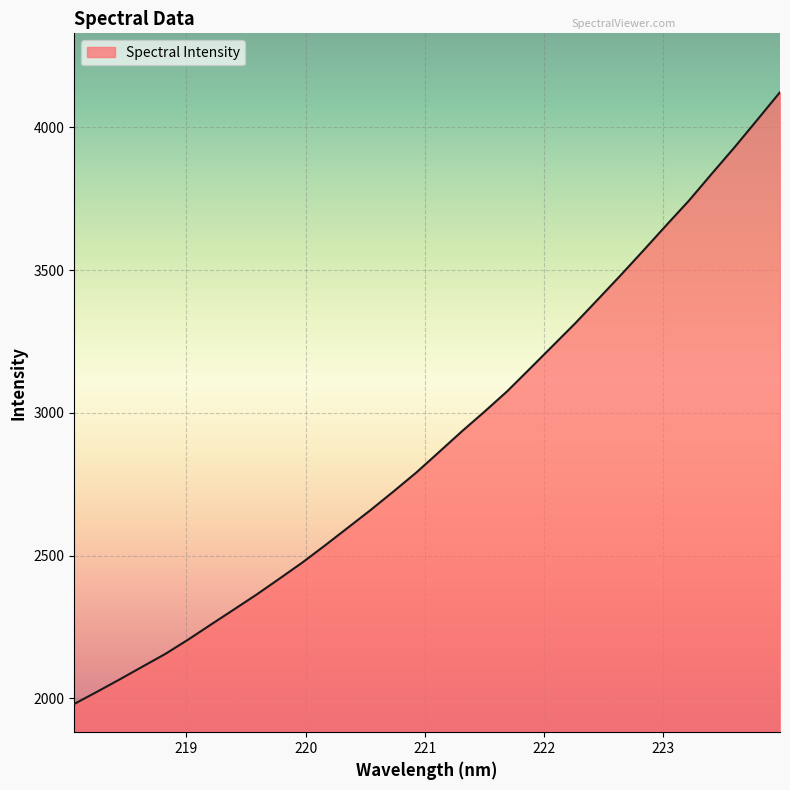

What is the maximum value shown in the chart?

4122.8